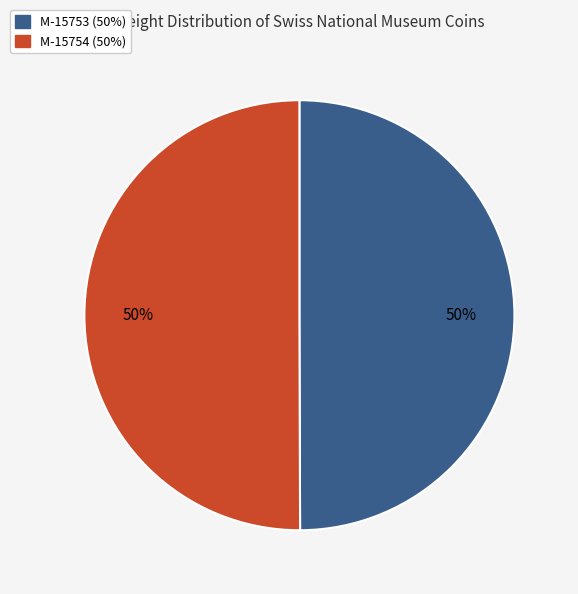

To the nearest percent, what is the average slice percentage?

50%